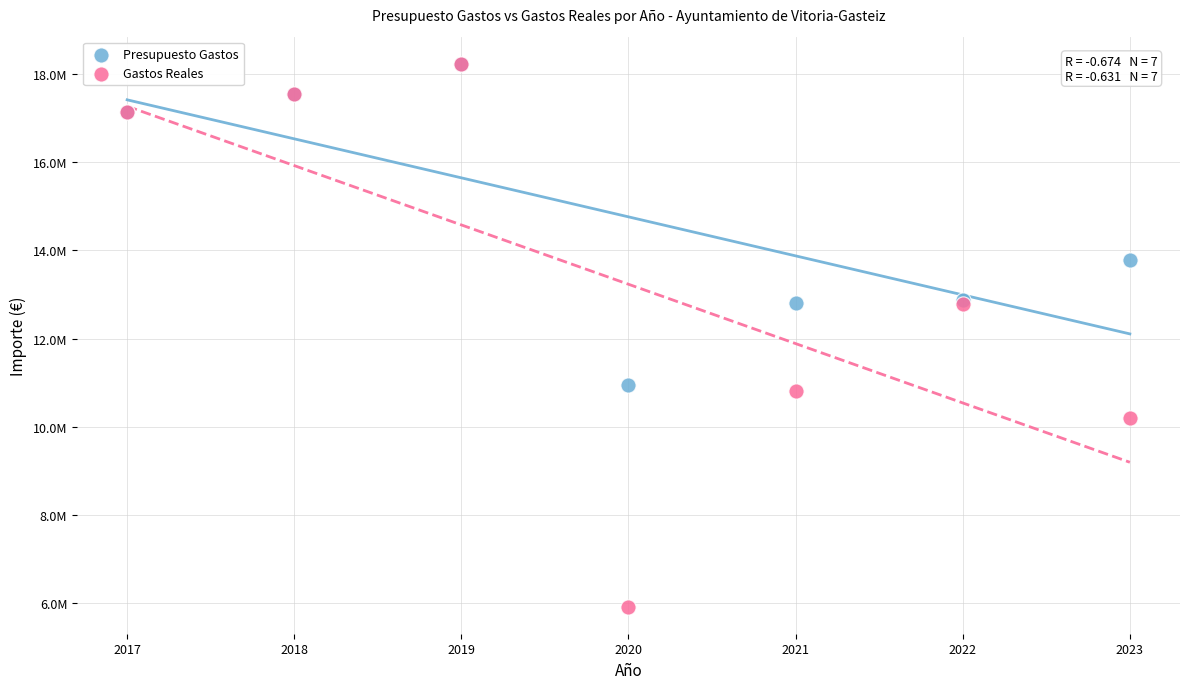

What are all the series names shown in the legend?

Presupuesto Gastos, Gastos Reales